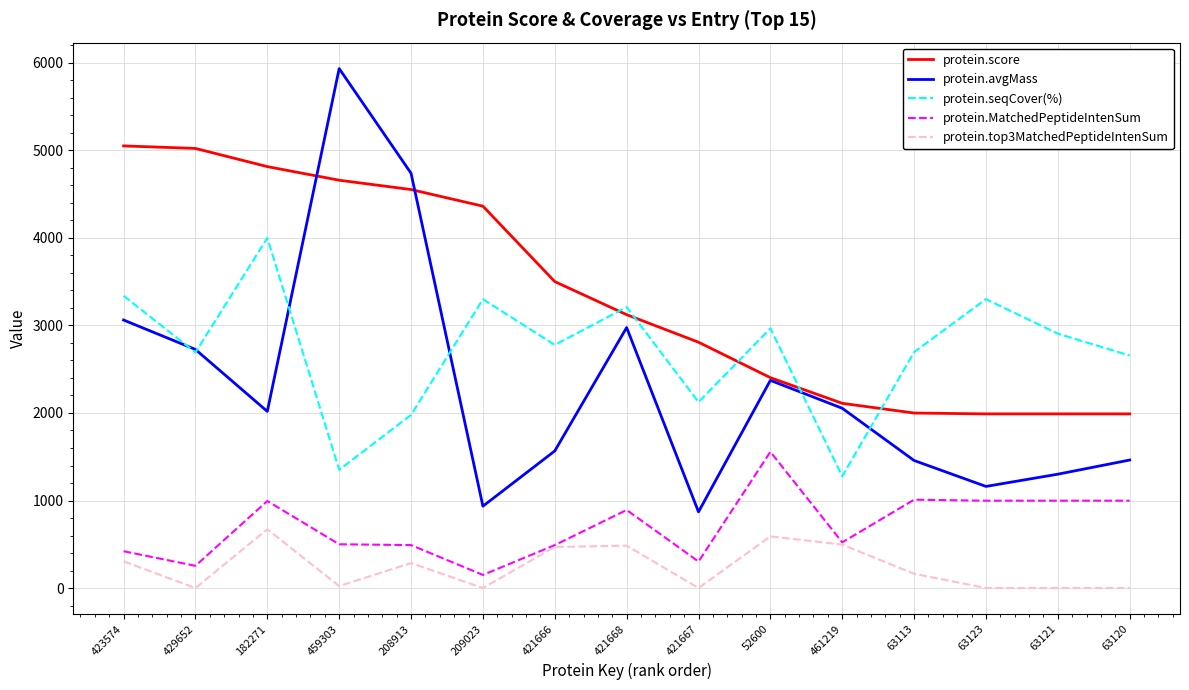

Is this an area chart (filled region under the line)?

No